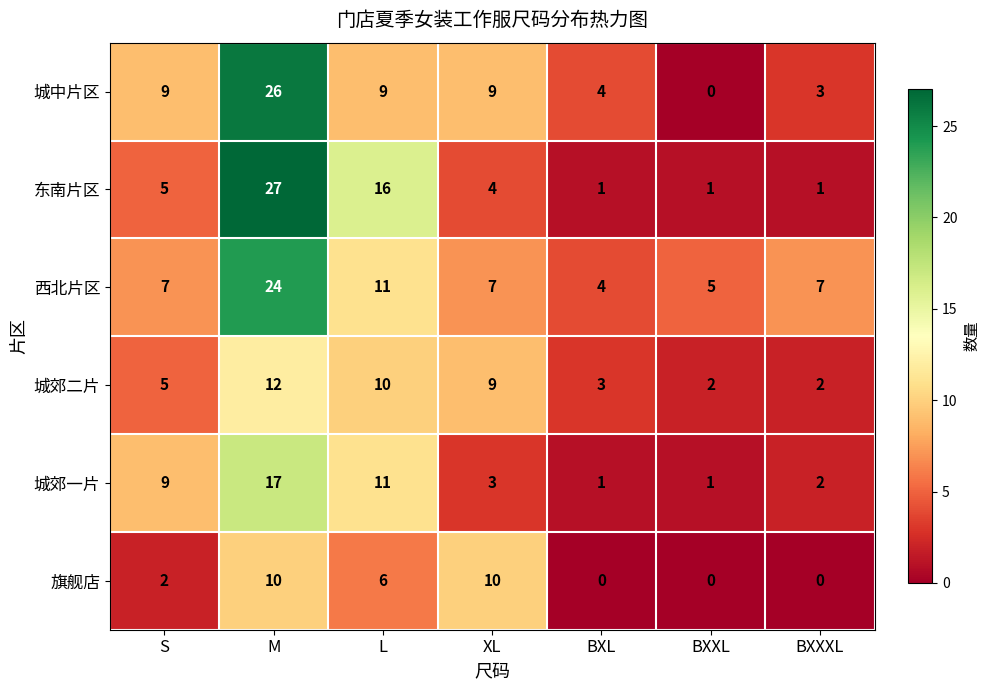

Where is 城郊二片 nearest to the value 7?

S